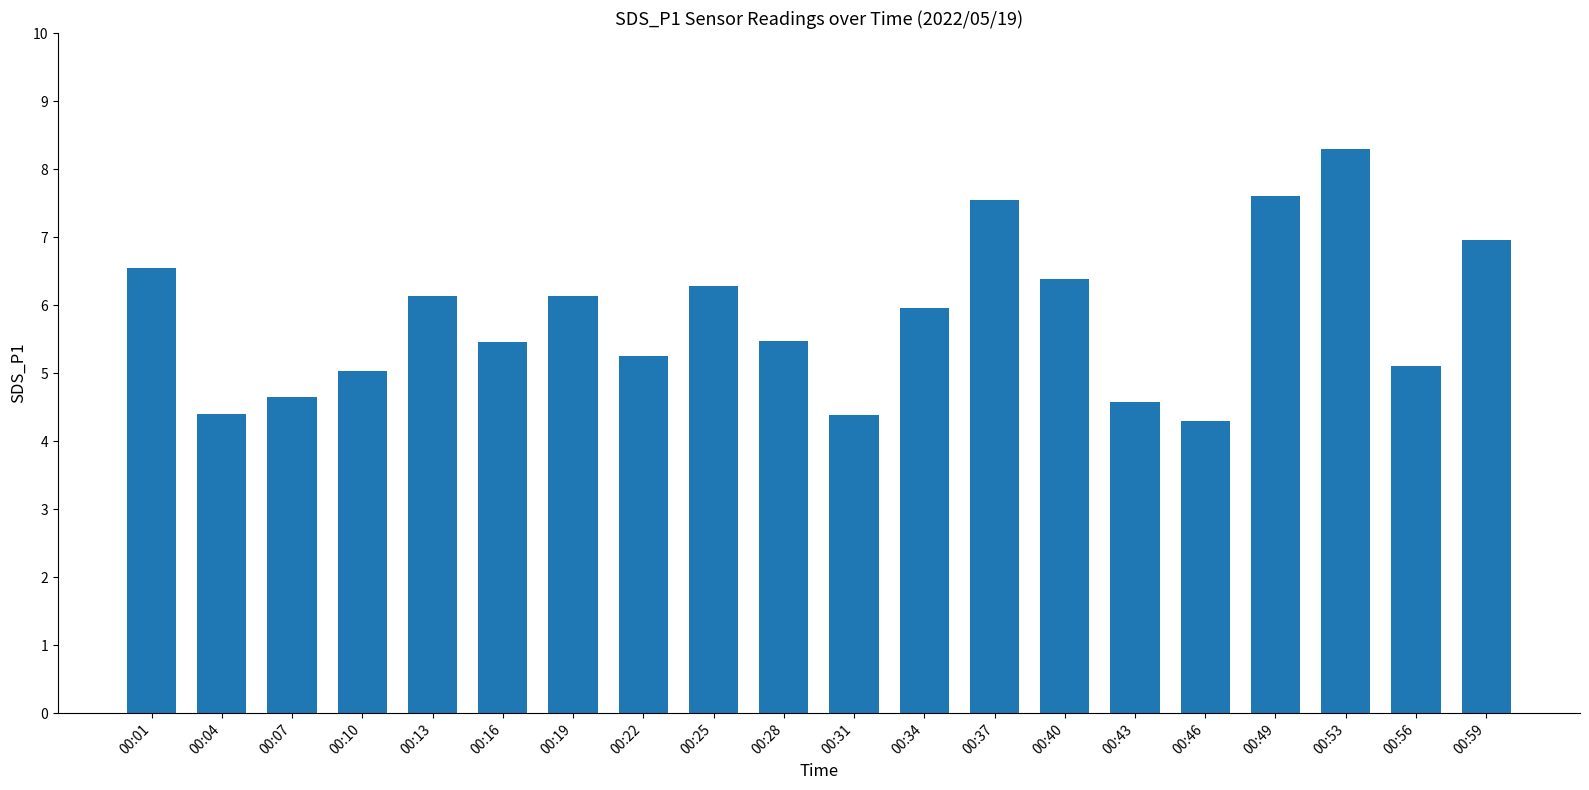

What is the smallest value displayed?

4.3